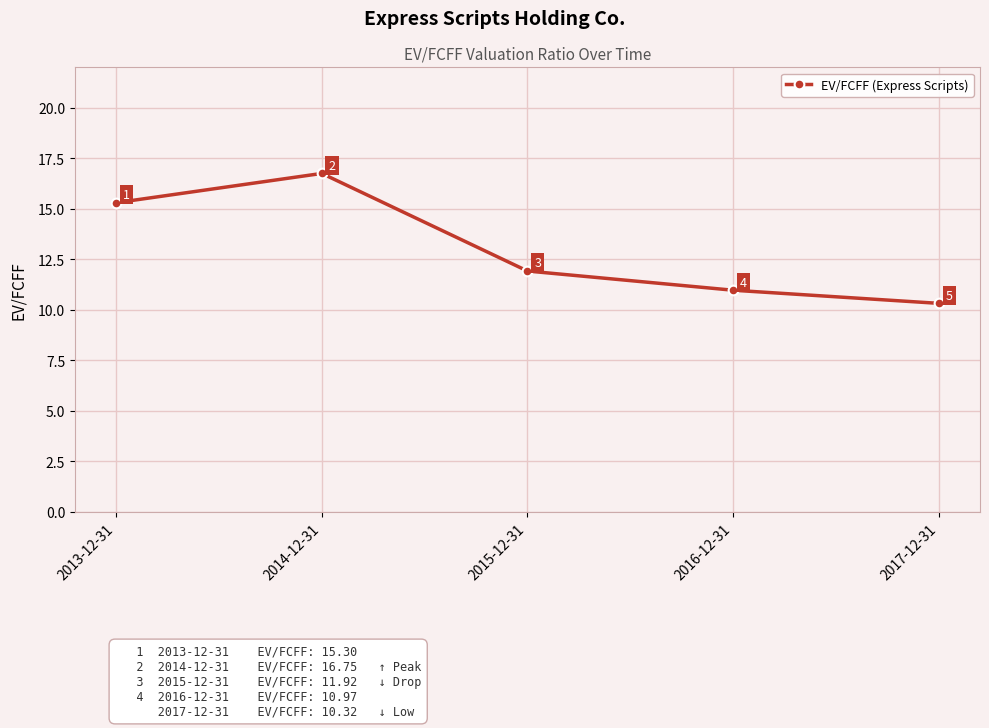

What value does the data have at 2013-12-31?

15.3